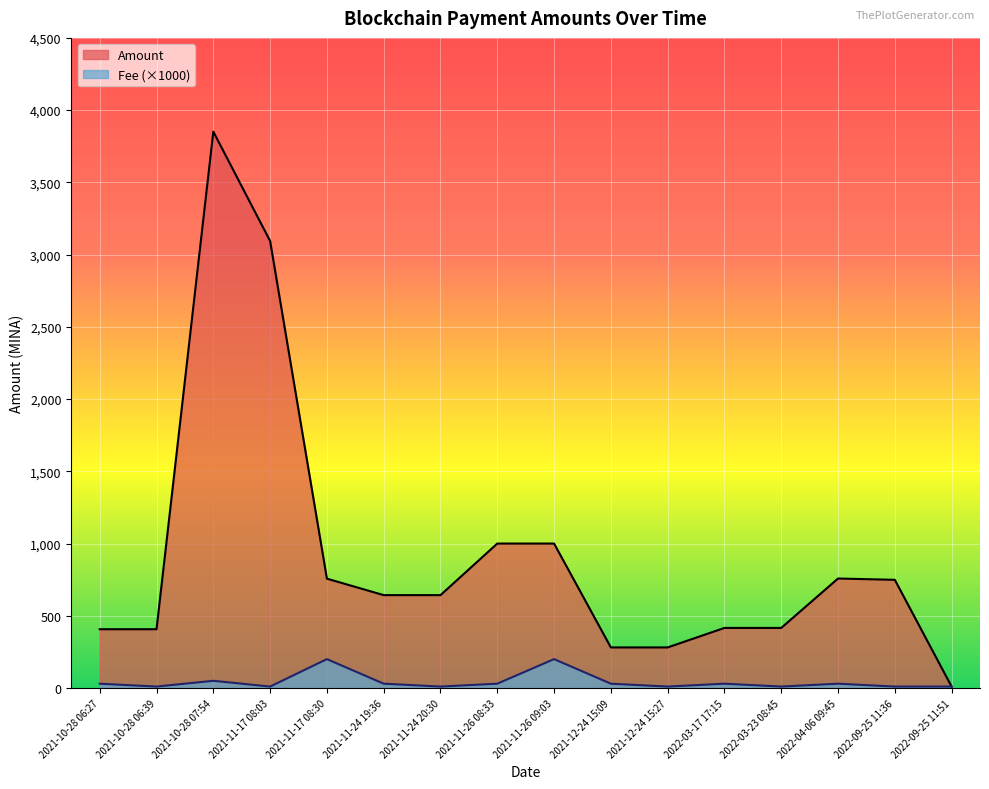

At how many categories does at least one series exceed 348?

13